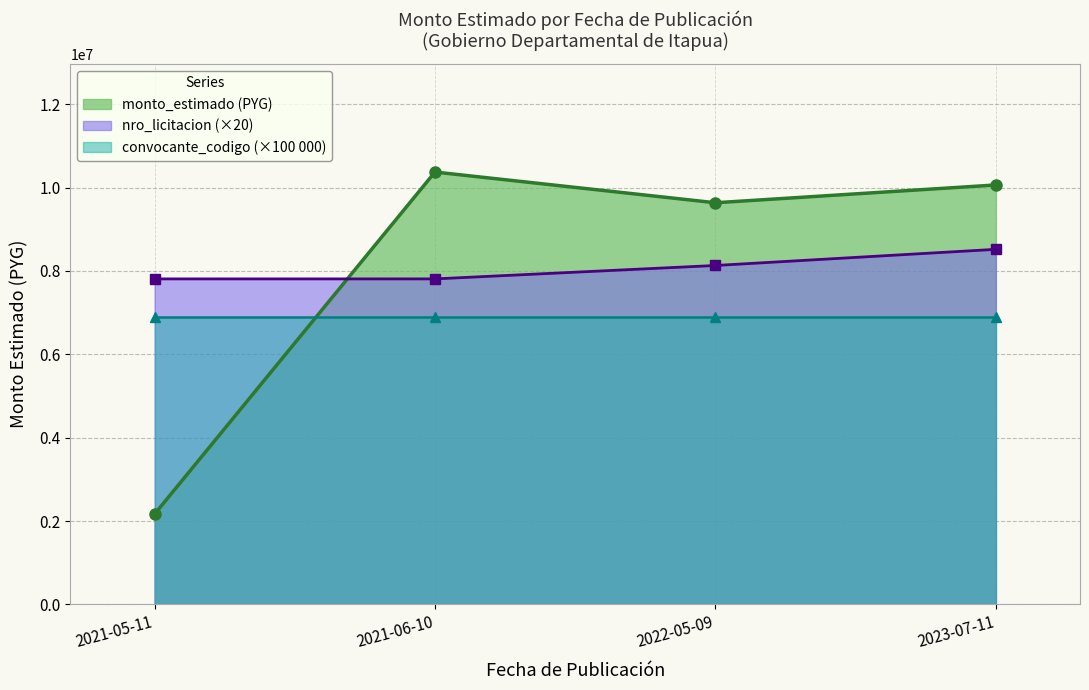

Reading left to right, extract all data points from this chart.

2166404	10371668	9634998	10061667